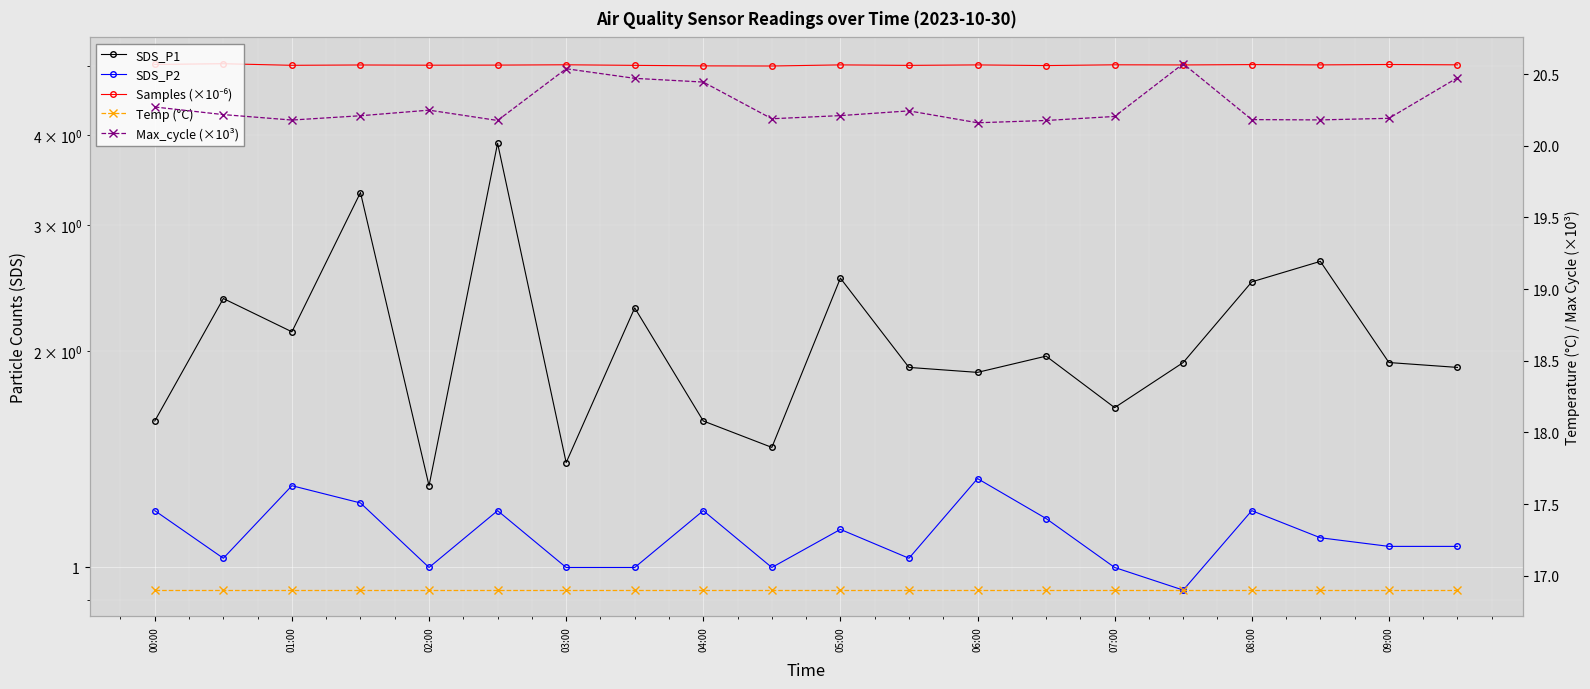

What position from the right is 17?

3